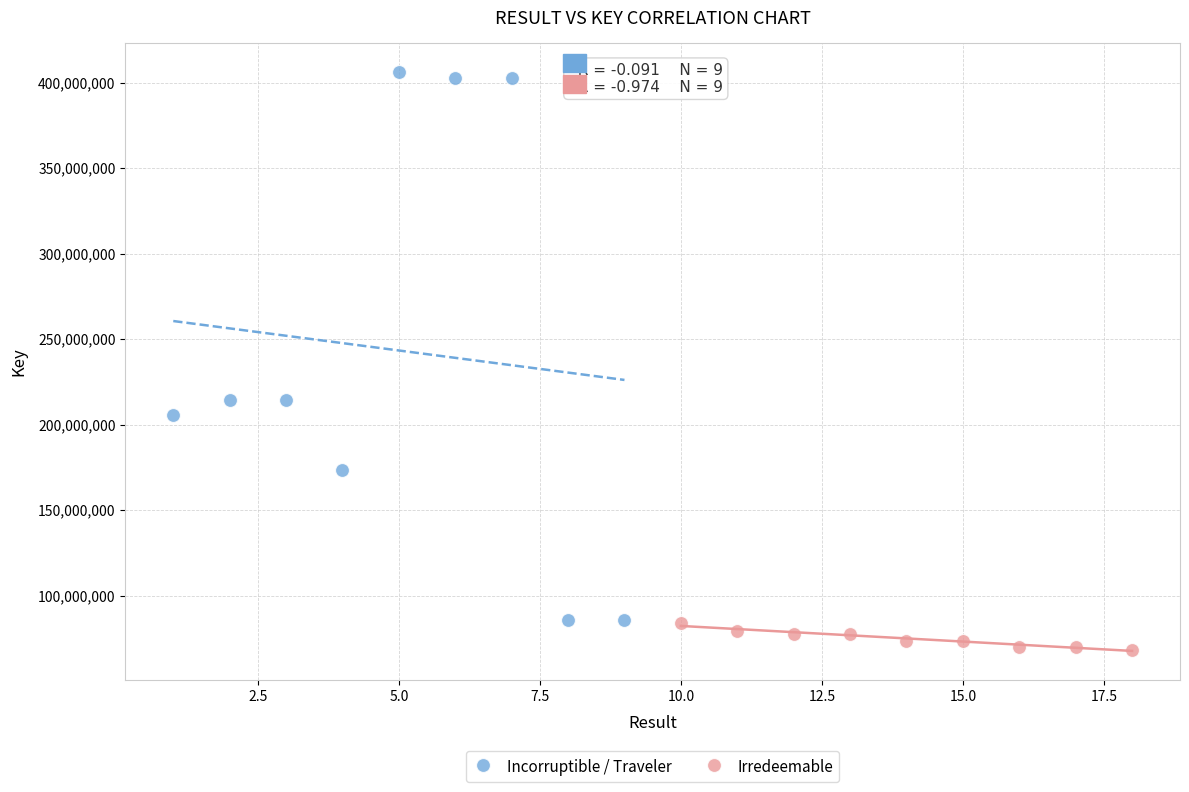

Which series has the widest spread of Y values?

Incorruptible / Traveler